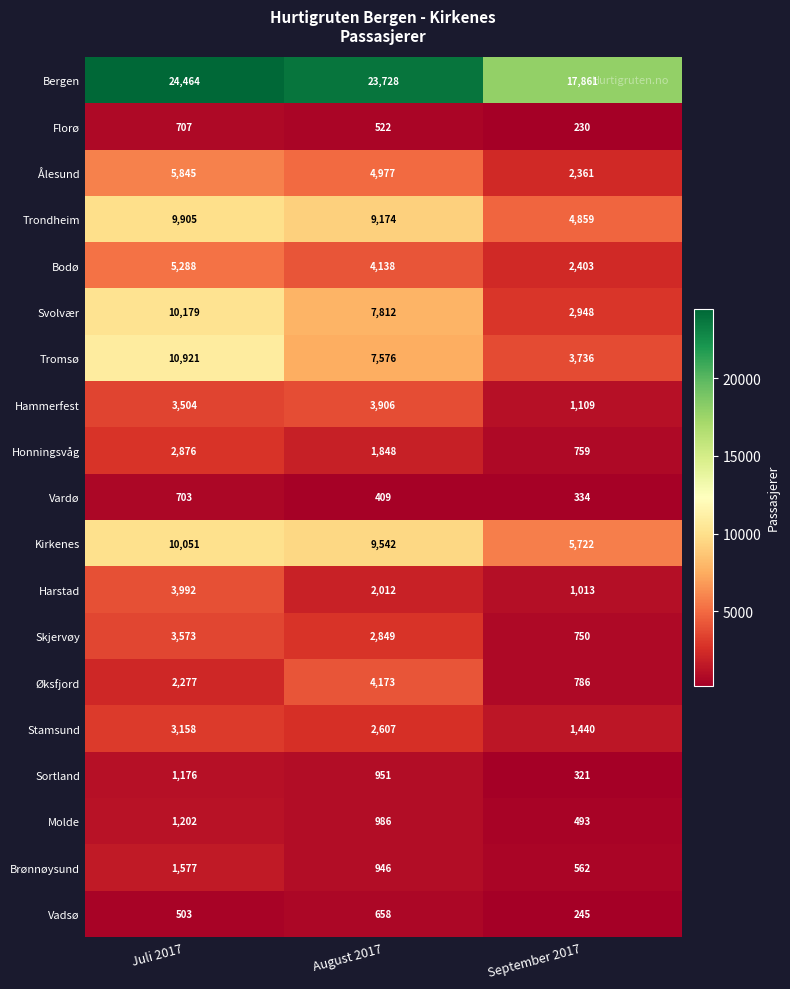

True or false: Skjervøy has a value of 750 at September 2017.

True